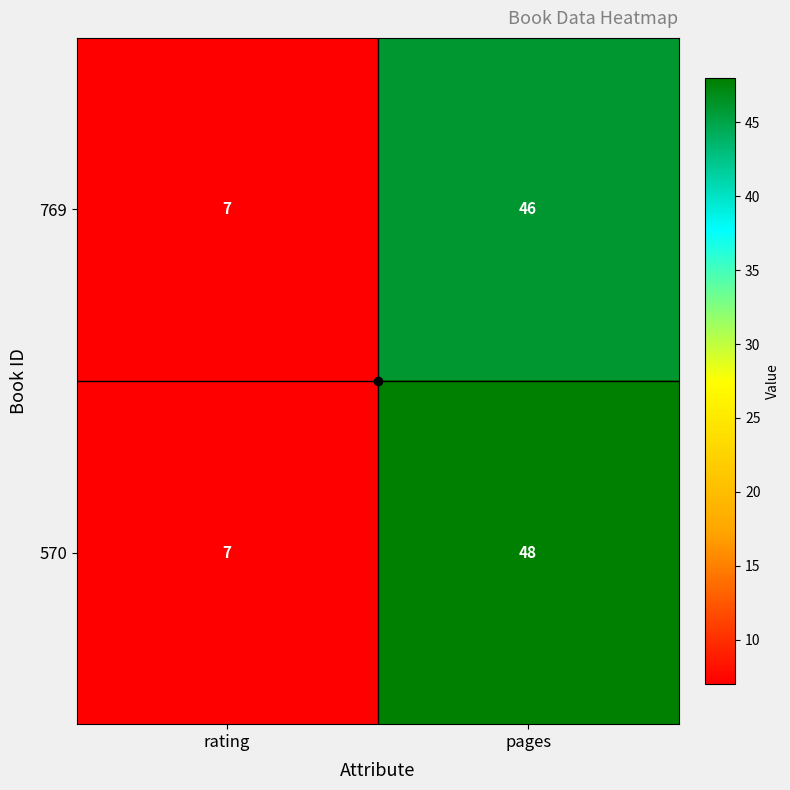

List the series in order of their peak value, lowest first.

769, 570